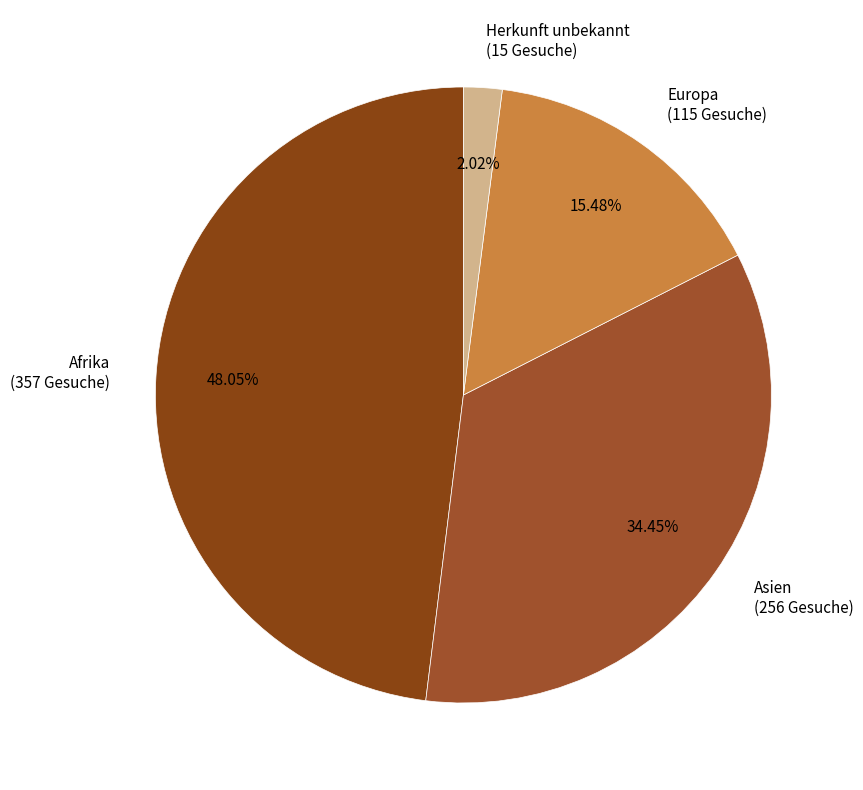

Which has a higher value, Afrika (357 Gesuche) or Herkunft unbekannt (15 Gesuche)?

Afrika (357 Gesuche)